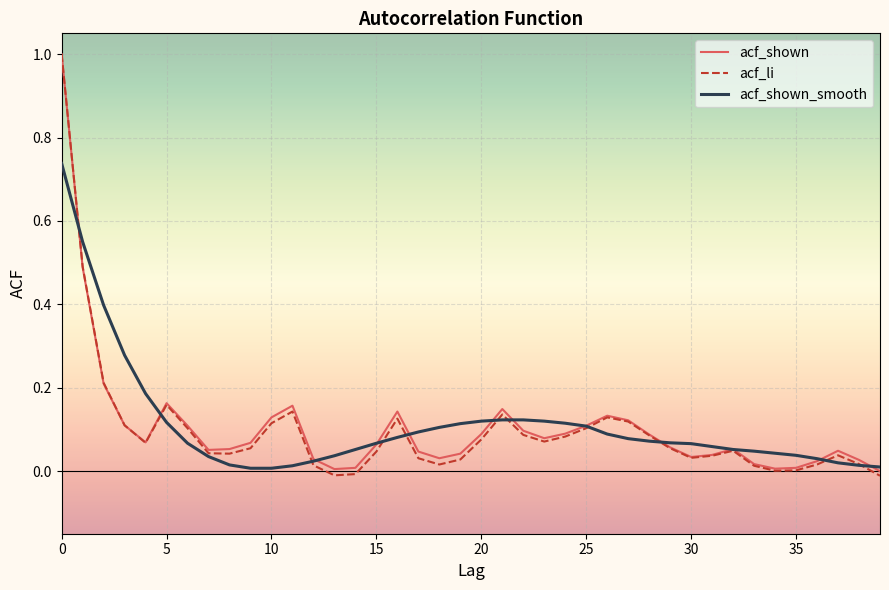

Is this an area chart (filled region under the line)?

No